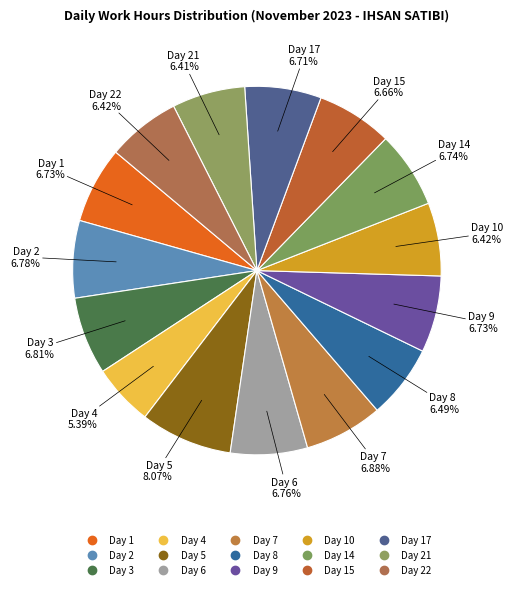

Which category has the biggest portion of the pie?

Day 5